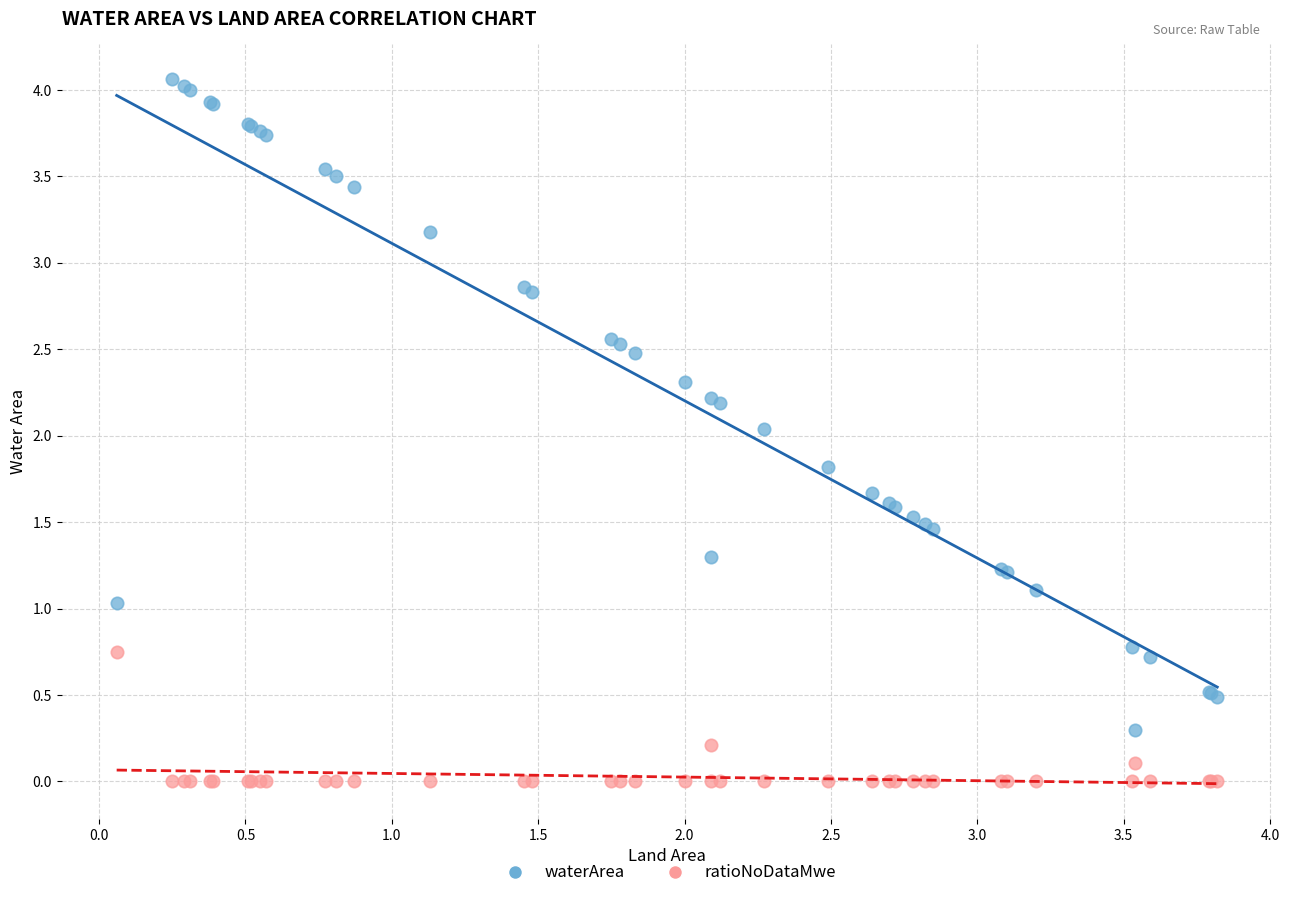

Which series contains the highest Y value?

waterArea